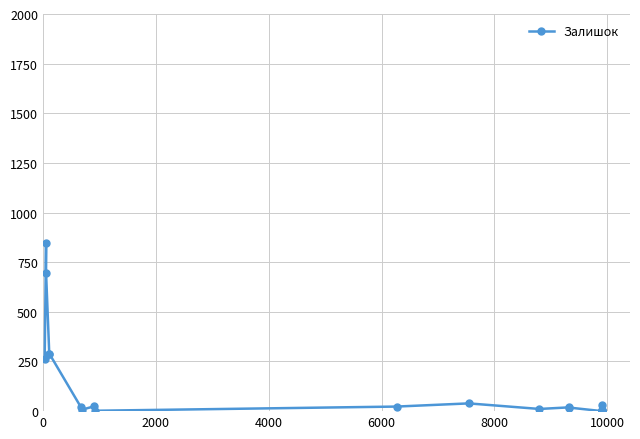

Reading left to right, list all the values displayed in this chart.

264	845	698	289	290	19	8	24	2	23	39	11	19	18	0	8	7	3	1	33